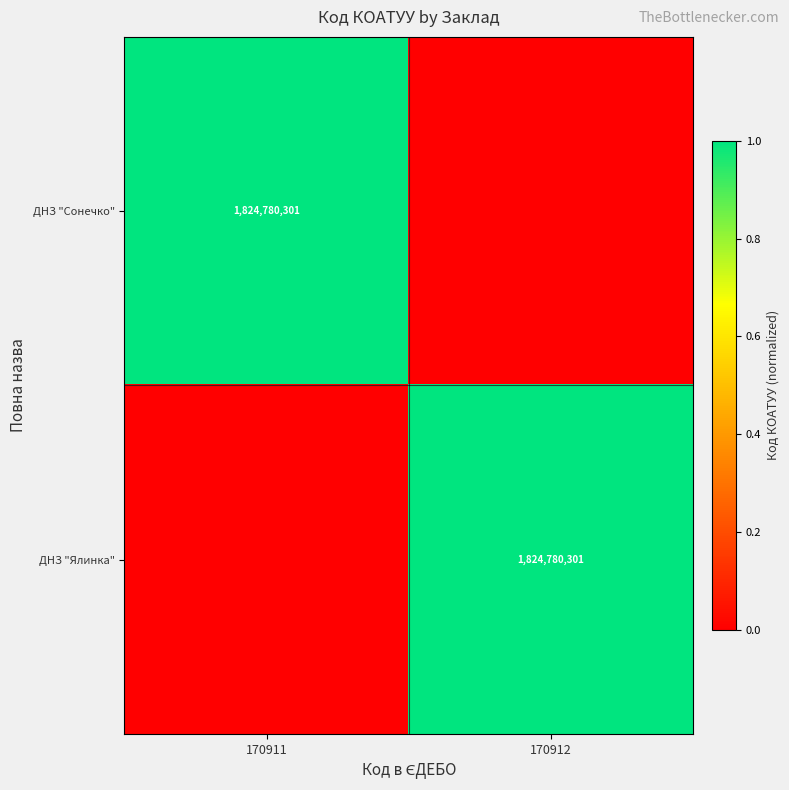

The ДНЗ "Ялинка" series shows 1824780301 at 170912. True or false?

True